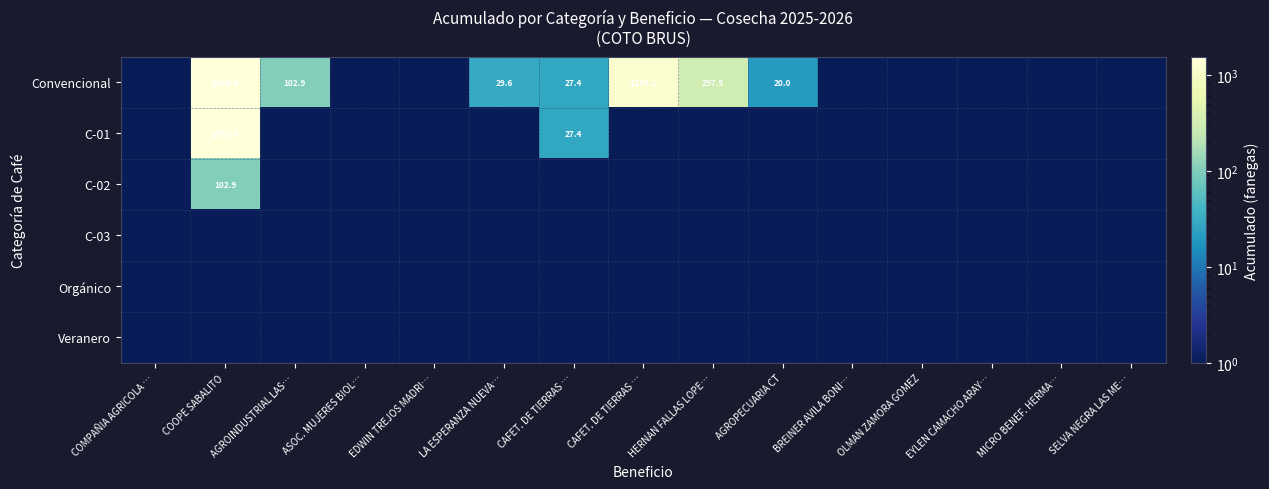

True or false: C-02 has a value of 0.3 at LA ESPERANZA NUEVA….

False